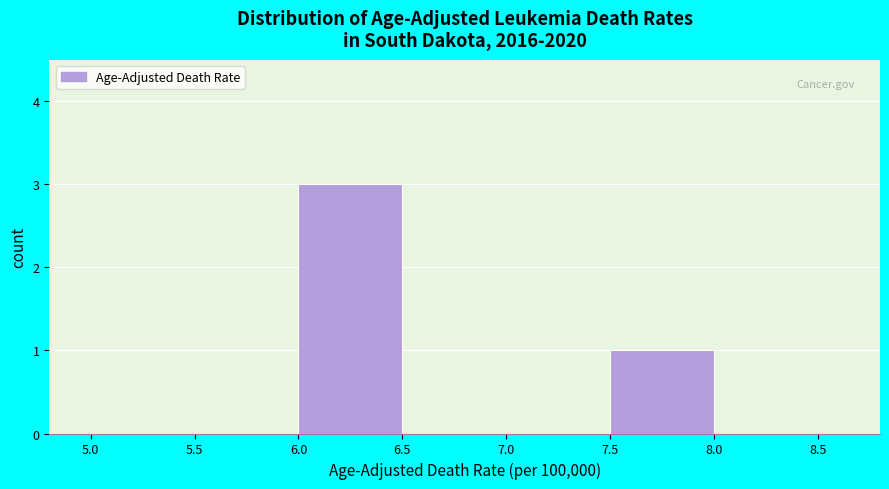

Which range on the x-axis has the tallest bar?

6.0 to 6.5